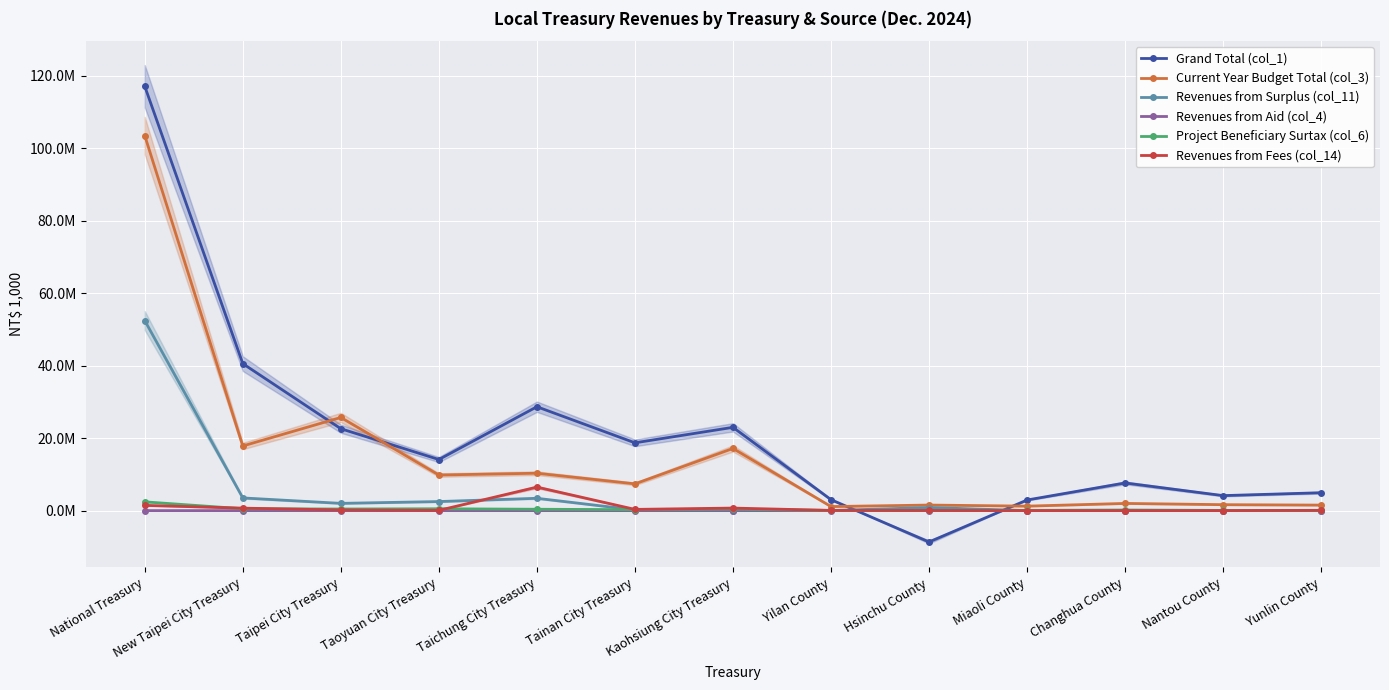

What is the value of the Grand Total (col_1) point at the 7th from the left?

22984270